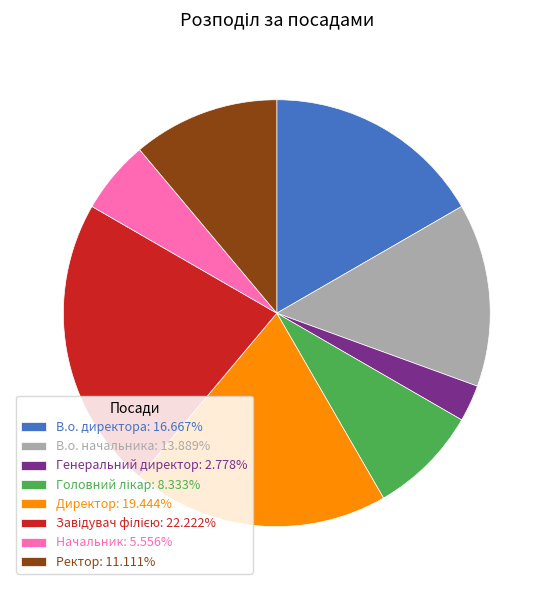

True or false: В.о. директора accounts for 17% of the total.

True